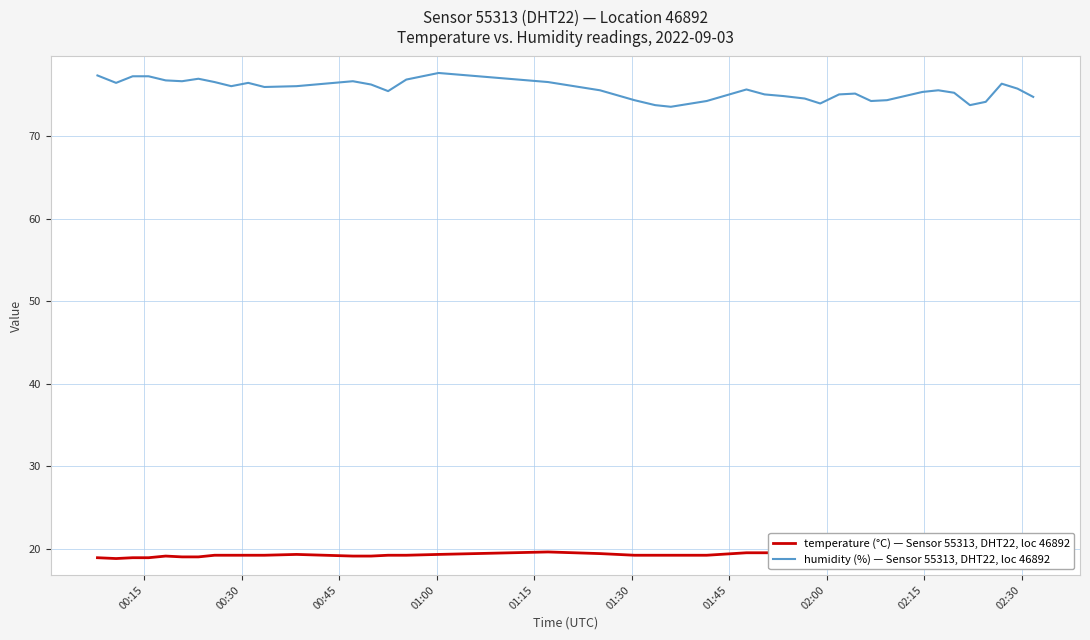

Rank the series by their average value, from lowest to highest.

temperature (°C) — Sensor 55313, DHT22, loc 46892, humidity (%) — Sensor 55313, DHT22, loc 46892